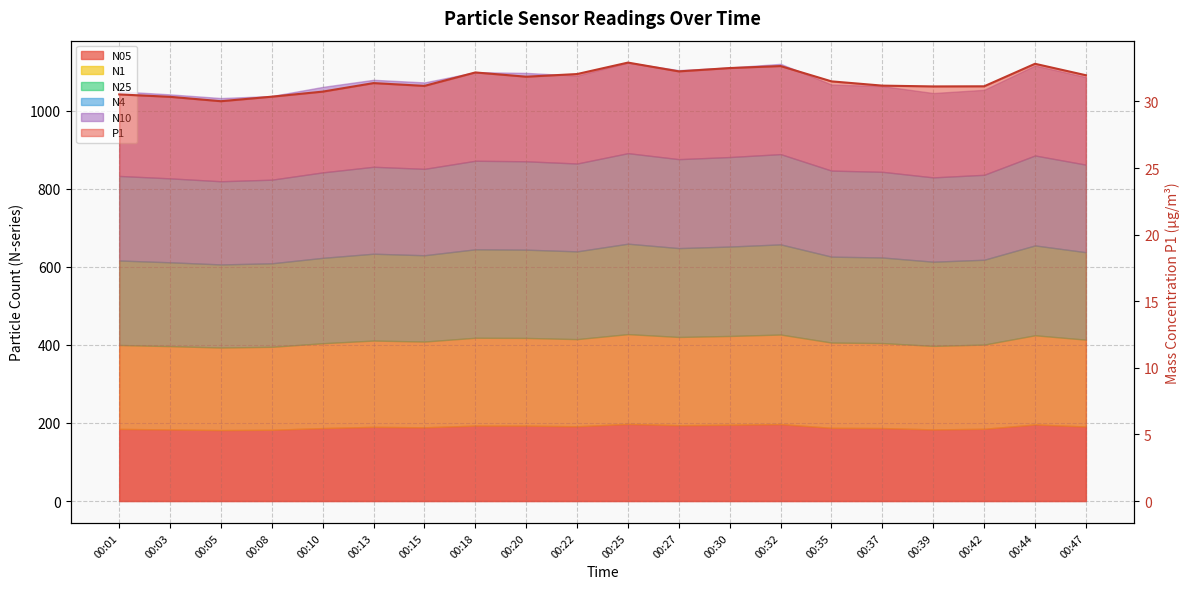

Rank the categories by value from lowest to highest.

00:05, 00:03, 00:08, 00:01, 00:10, 00:39, 00:42, 00:15, 00:37, 00:13, 00:35, 00:20, 00:47, 00:22, 00:18, 00:27, 00:30, 00:32, 00:44, 00:25